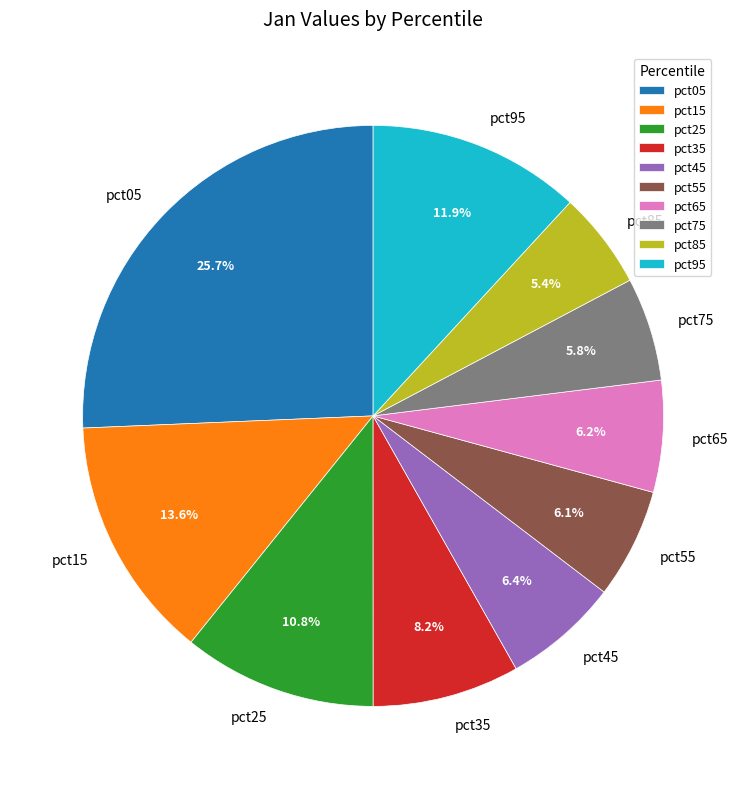

How many segments does this pie chart have?

10